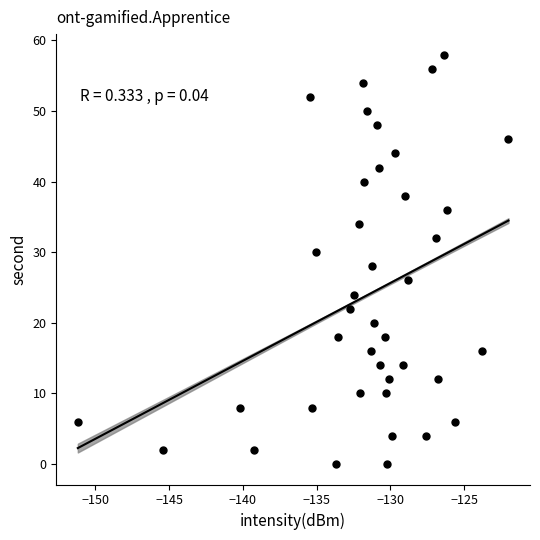

What is the range of Y values (max minus min)?

58